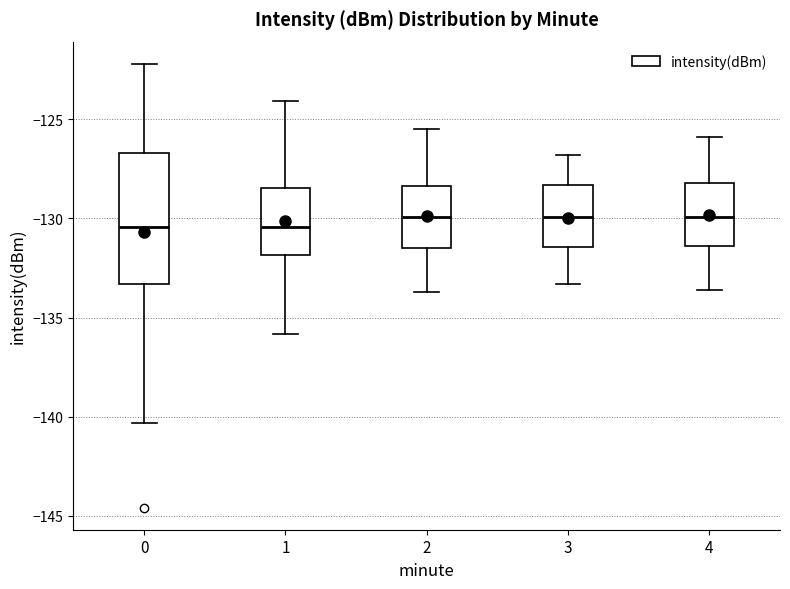

Where does the upper whisker of the box at x = 1 end on the y-axis? The values are not printed on the chart, so give them approximately, as read against the axis.

-124.0